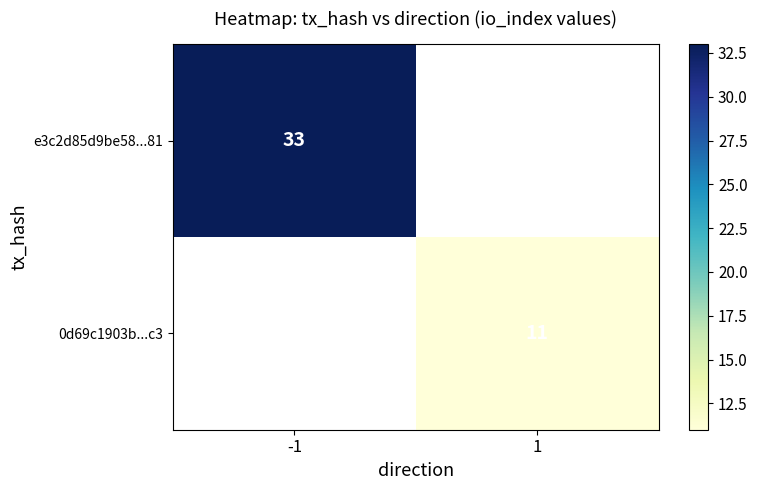

At how many categories does at least one series exceed 16?

1